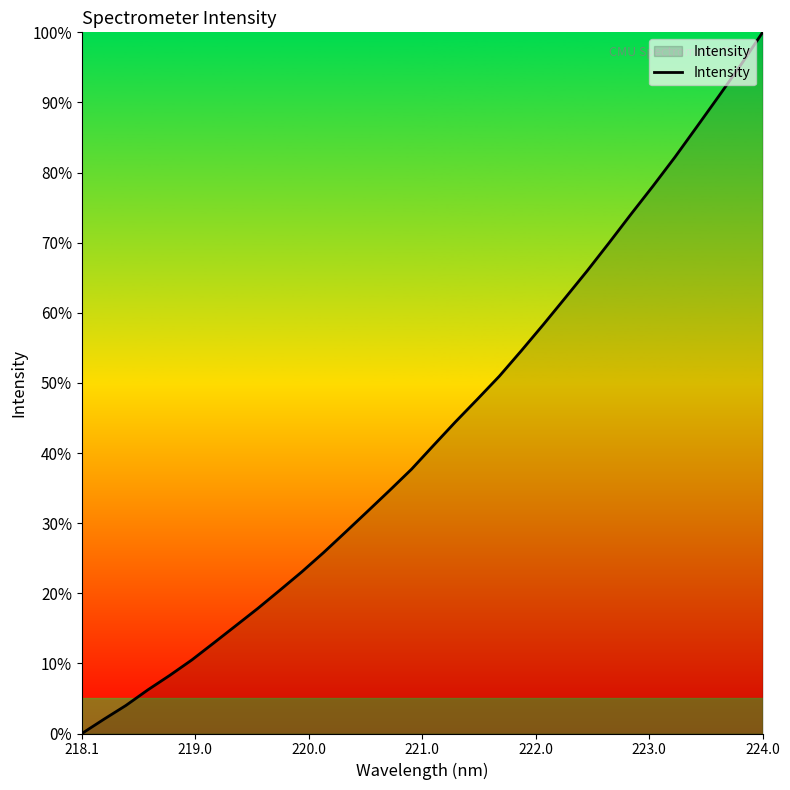

What is the greatest value displayed?

100.0